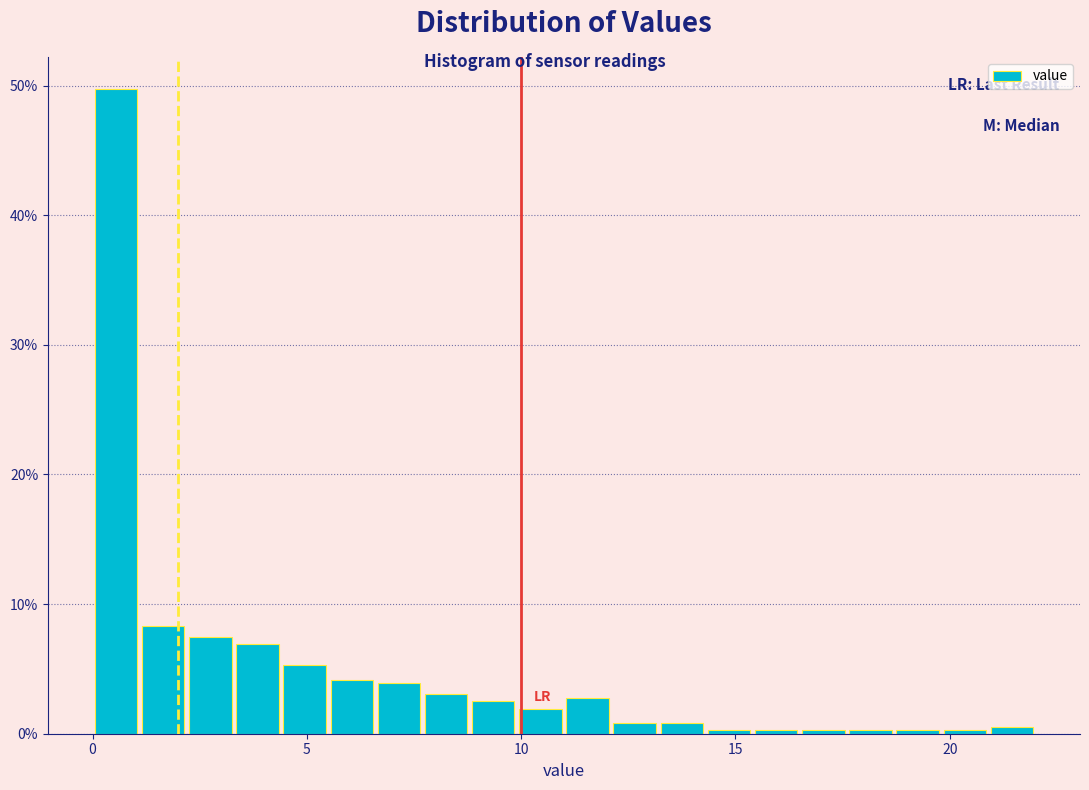

Read against the x-axis, roughly where is the centre of the tallest bar?

0.5